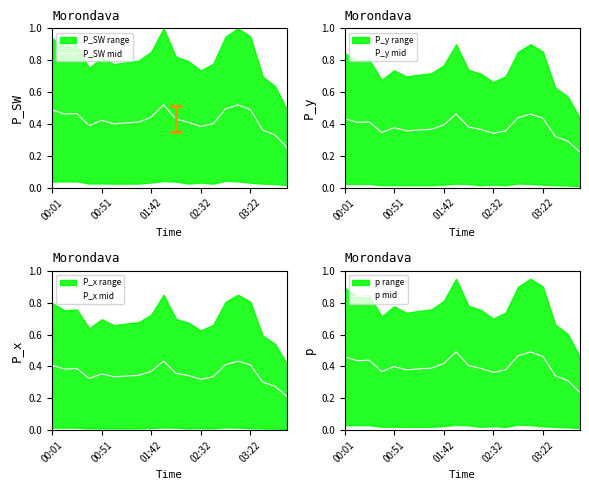

How many interior local valleys does the P_y mid series have?

4